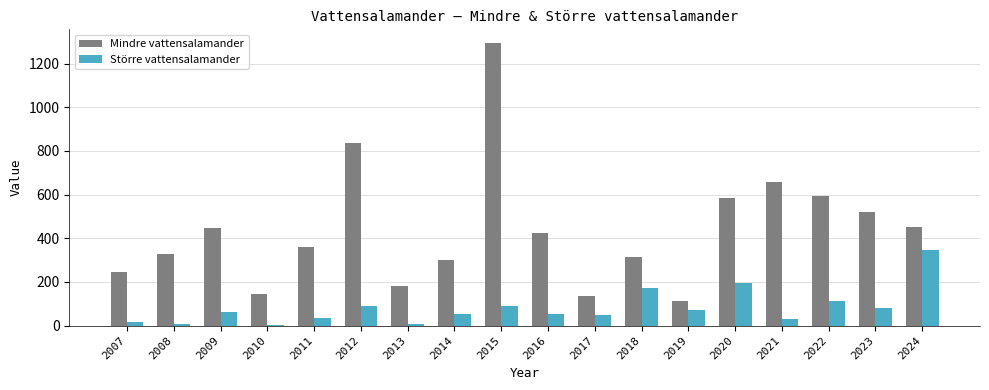

Read the Mindre vattensalamander value at 2009.

445